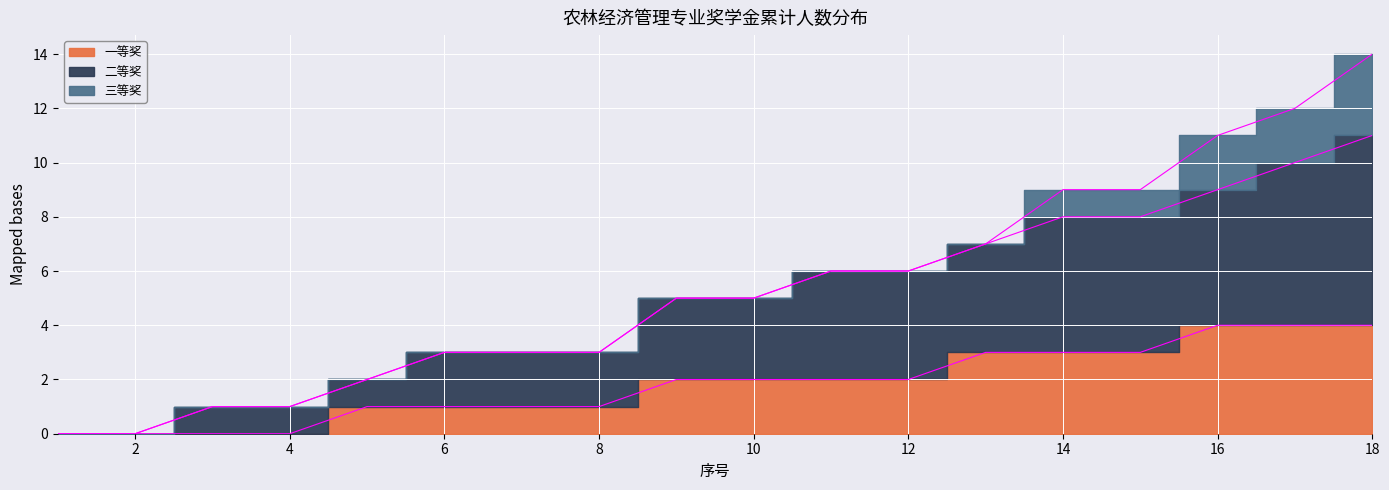

What is the difference between the maximum and minimum values in the 一等奖 series?

4